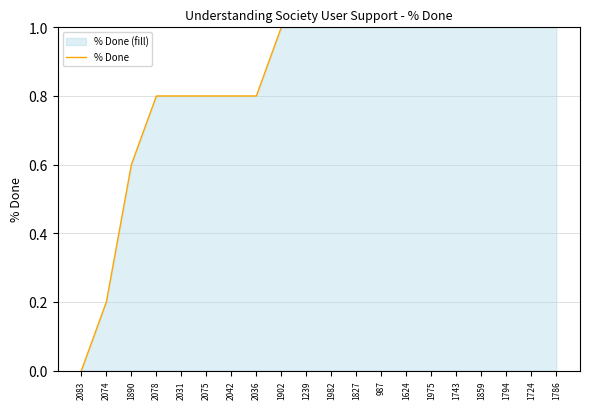

What is the sum of the values at 2074 and 1859?

1.2